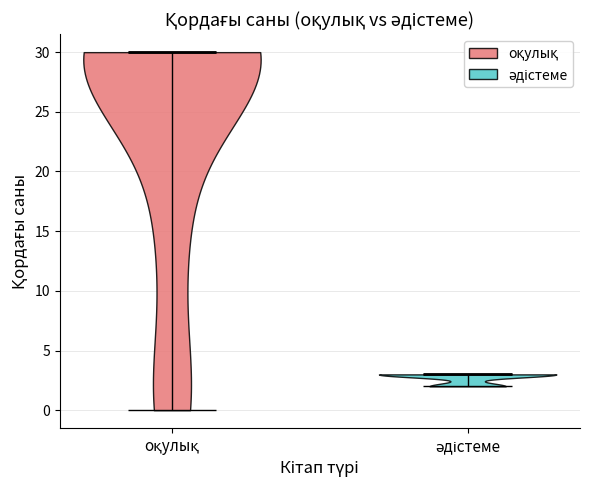

Reading left to right, read every violin against the y-axis: where its median line is, and the lowest and highest points it reaches. The values are not printed on the chart, so give them approximately, as read against the axis.

оқулық: median line 30, lowest point 0, highest point 30
әдістеме: median line 3, lowest point 2, highest point 3